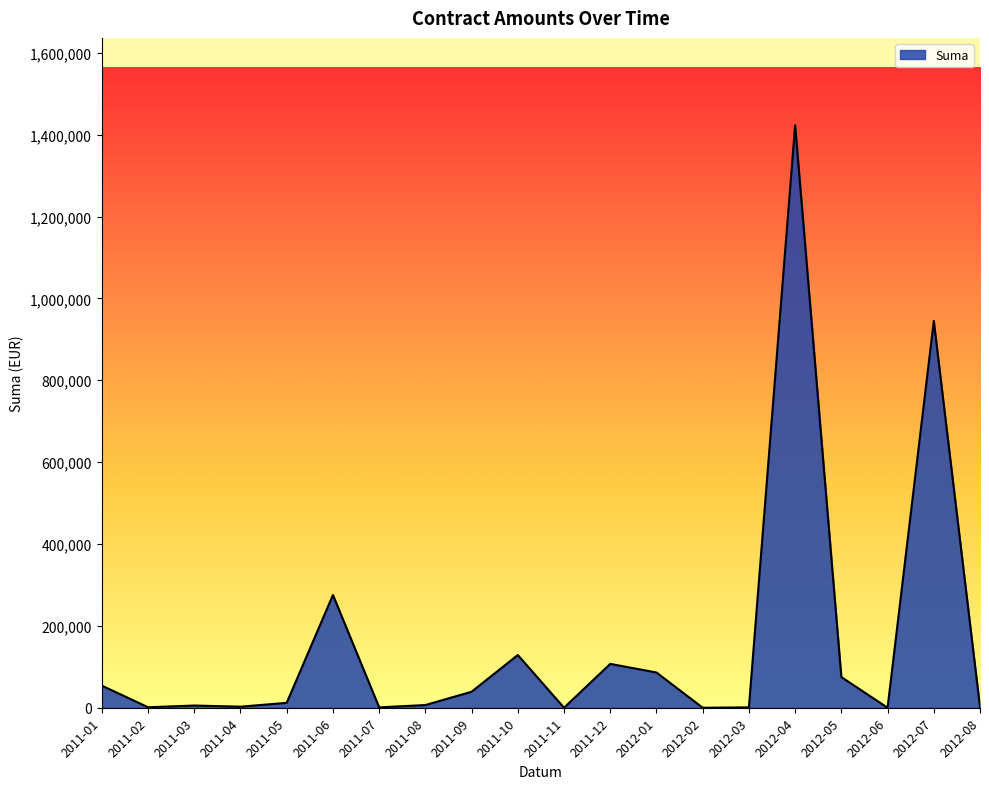

How many values are below 12000?

10